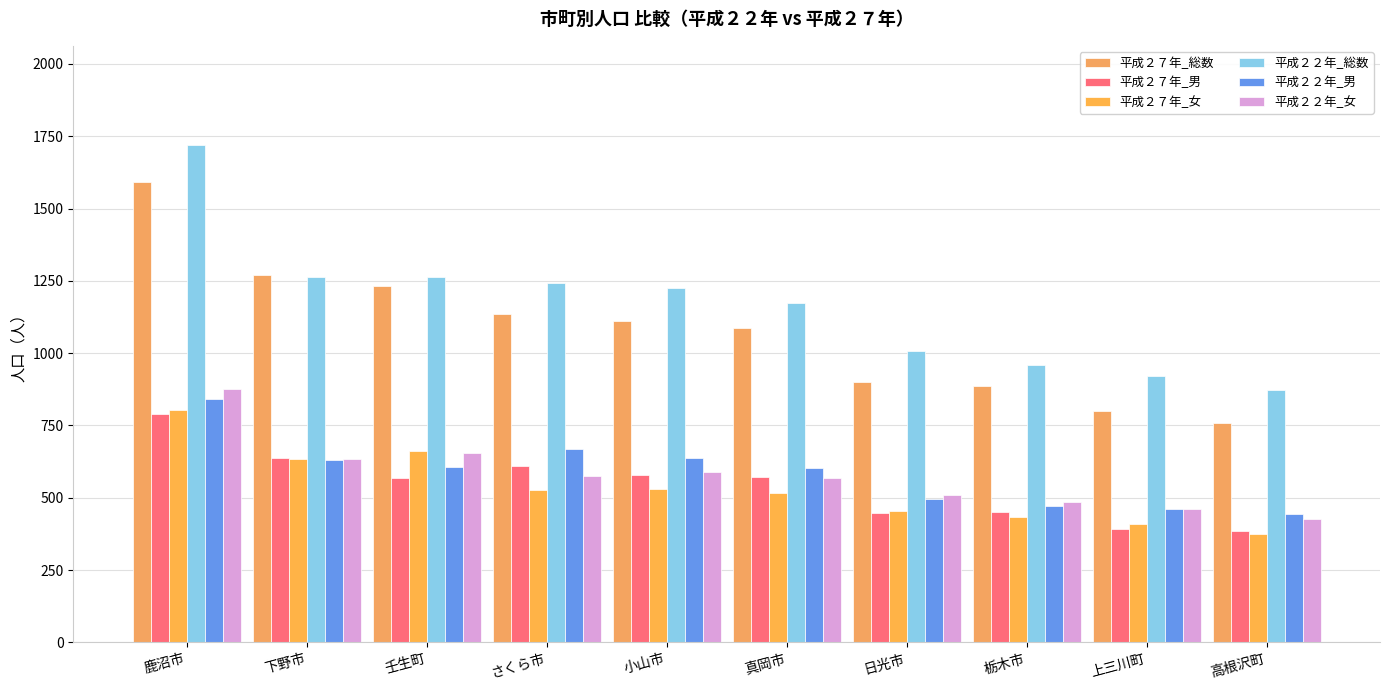

List the series in order of their peak value, lowest first.

平成２７年_男, 平成２７年_女, 平成２２年_男, 平成２２年_女, 平成２７年_総数, 平成２２年_総数